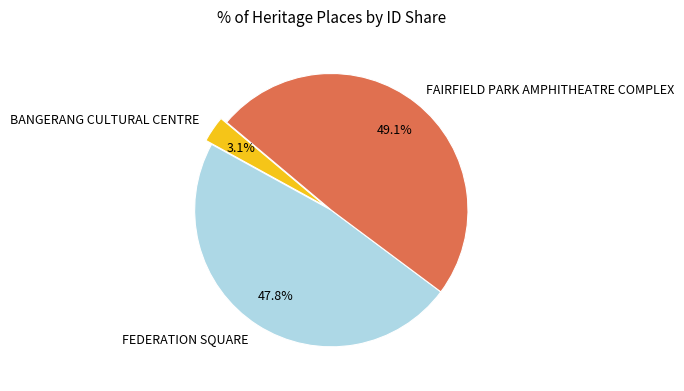

The FAIRFIELD PARK AMPHITHEATRE COMPLEX slice represents 49% of the pie. True or false?

True